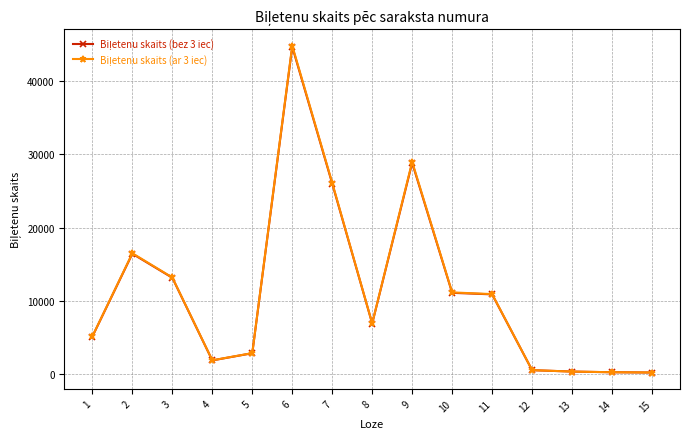

At which category is the sum across all series the highest?

6